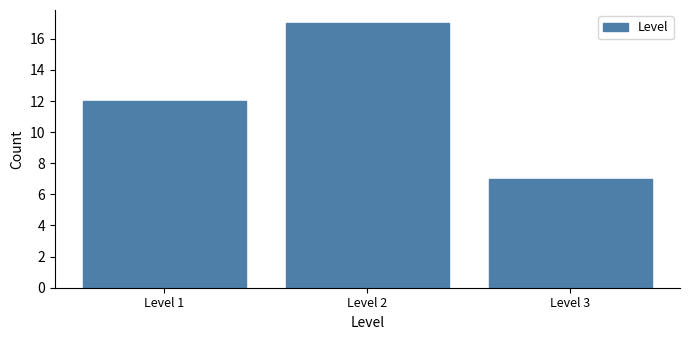

Reading right to left, extract all data points from this chart.

Level 3=7	Level 2=17	Level 1=12